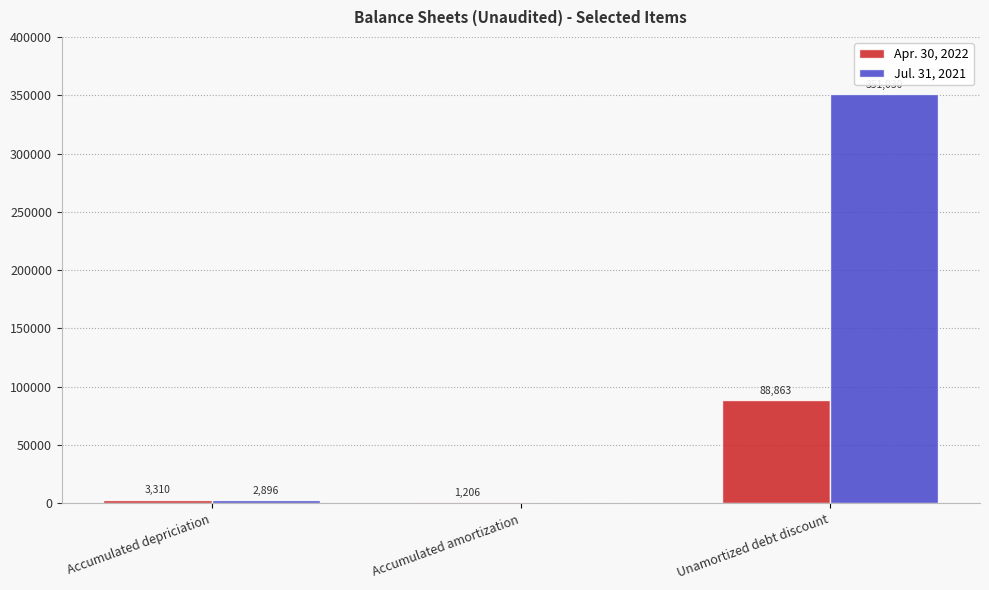

How many distinct data groups are displayed?

2